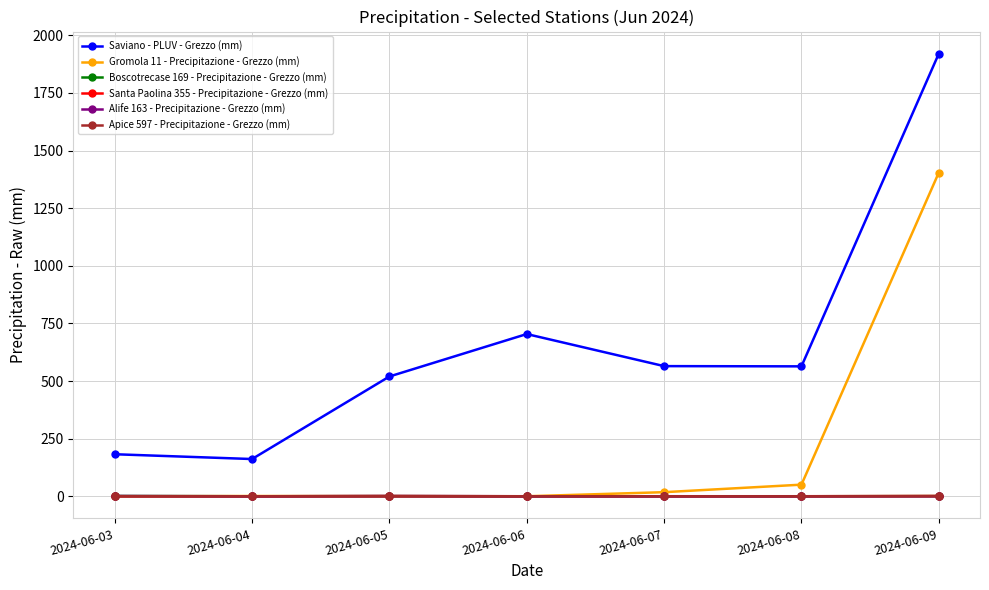

The value of Apice 597 - Precipitazione - Grezzo (mm) at 2024-06-09 is 0.0. True or false?

True